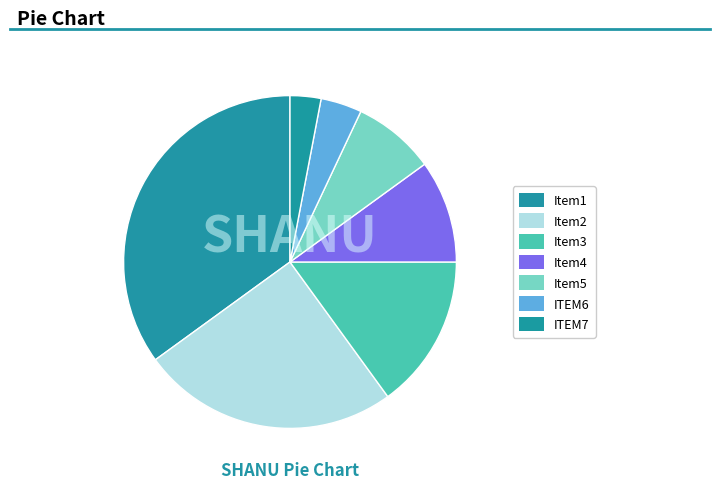

How many segments does this pie chart have?

7